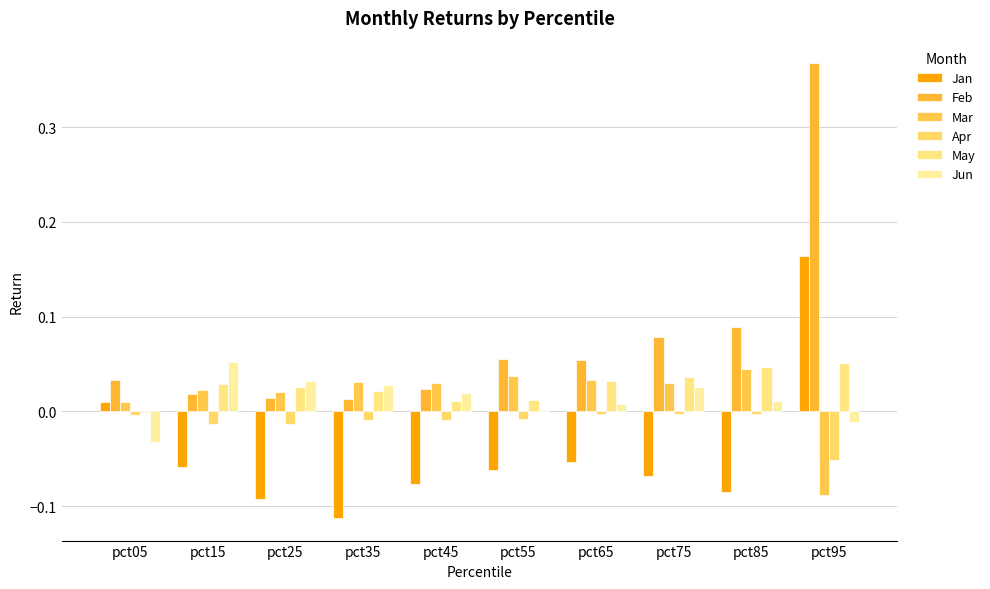

Are the bars horizontal?

No